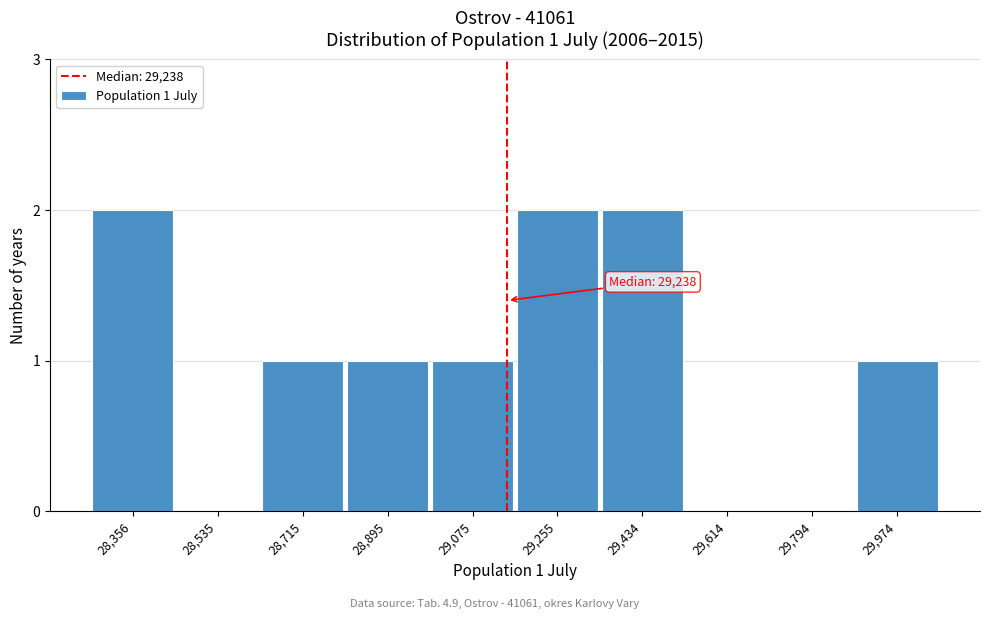

Reading right to left, what are all the values shown in this chart?

29,974=1	29,794=0	29,614=0	29,434=2	29,255=2	29,075=1	28,895=1	28,715=1	28,535=0	28,356=2